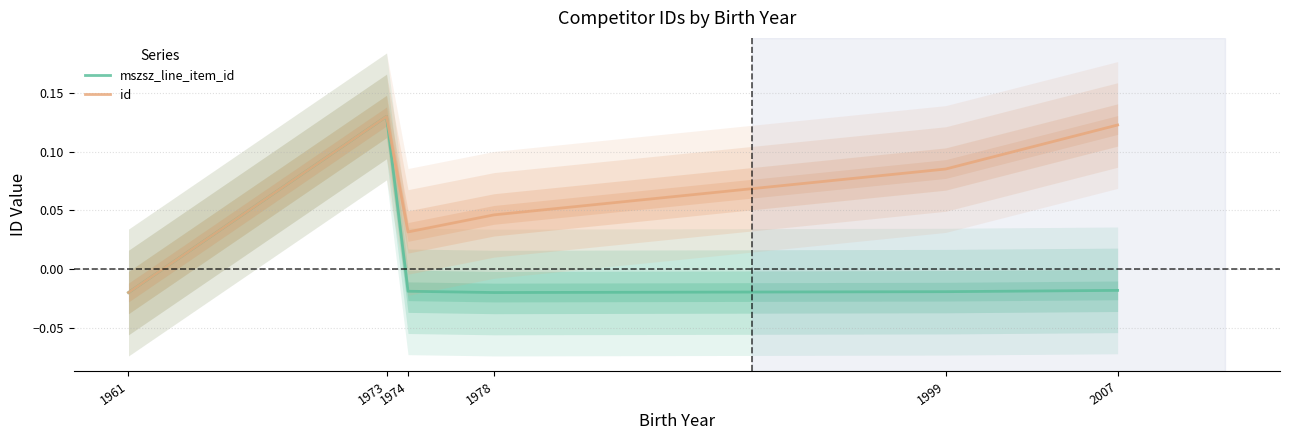

Rank the series by their maximum value, from highest to lowest.

id, mszsz_line_item_id